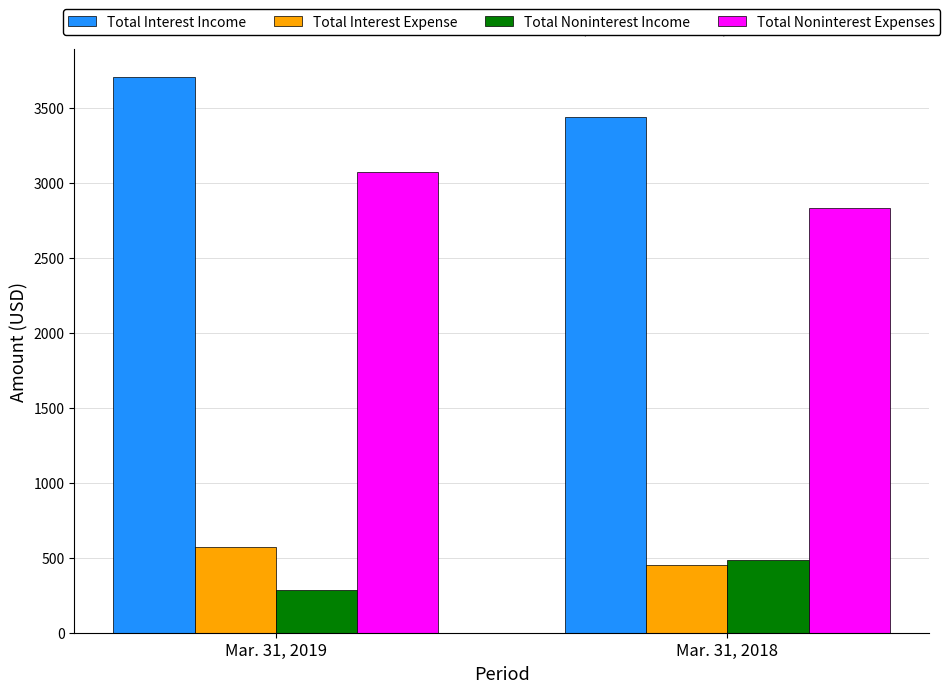

What is the difference between the Total Noninterest Expenses values at Mar. 31, 2018 and Mar. 31, 2019?

242